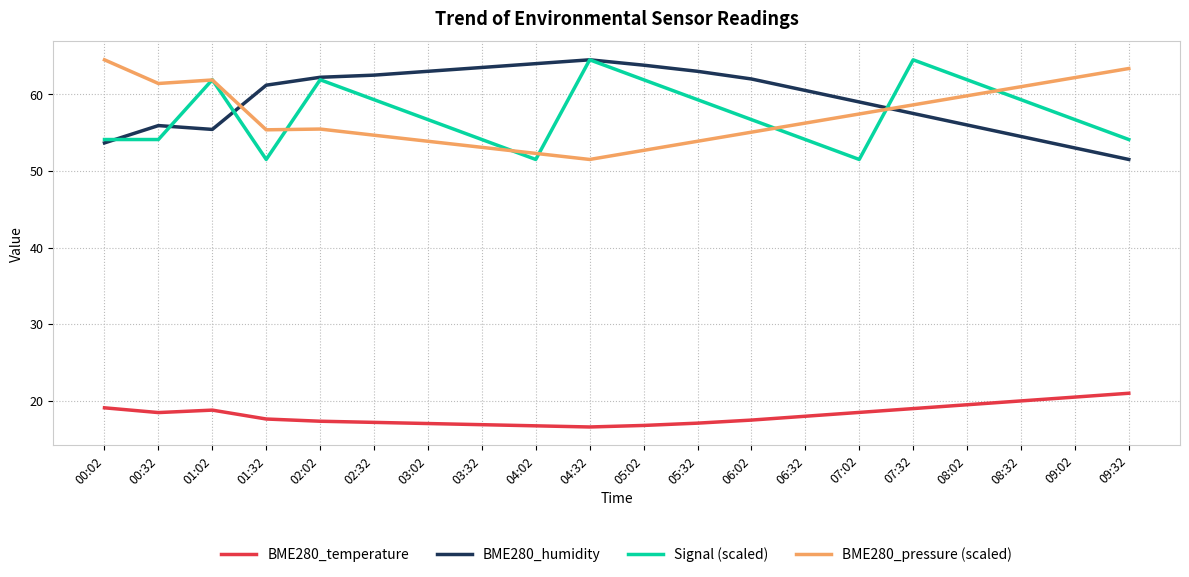

What is the minimum value for BME280_humidity?

51.5